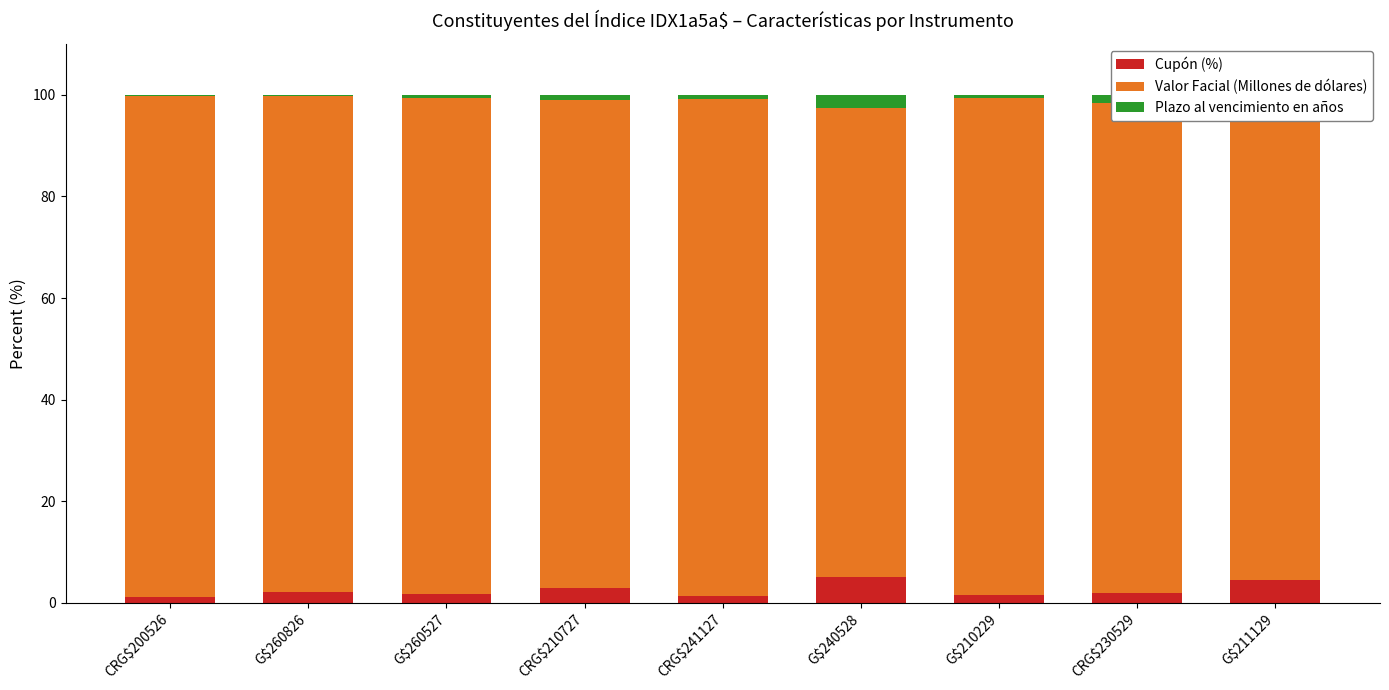

List the labels in order of Cupón (%) value, largest first.

G$240528, G$211129, CRG$210727, G$260826, CRG$230529, G$260527, G$210229, CRG$241127, CRG$200526